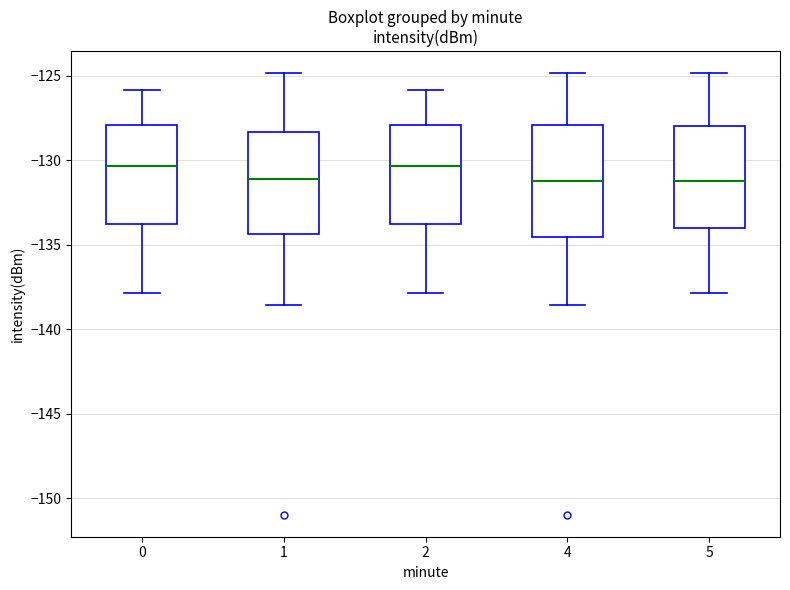

Reading left to right, transcribe this box plot: for each box, give where its median line is, the range the box spans, and where its two whiskers end, as read against the y-axis. The values are not printed on the chart, so give them approximately, as read against the axis.

0: median -130.5, box -134.0 to -128.0, whiskers -138.0 to -126.0
1: median -131.0, box -134.5 to -128.5, whiskers -138.5 to -125.0
2: median -130.5, box -134.0 to -128.0, whiskers -138.0 to -126.0
4: median -131.0, box -134.5 to -128.0, whiskers -138.5 to -125.0
5: median -131.0, box -134.0 to -128.0, whiskers -138.0 to -125.0